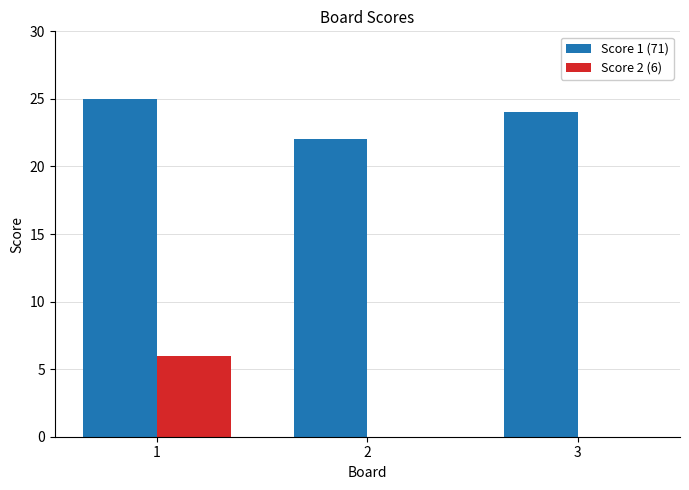

True or false: Score 1 (71) has a value of 38 at 2.

False